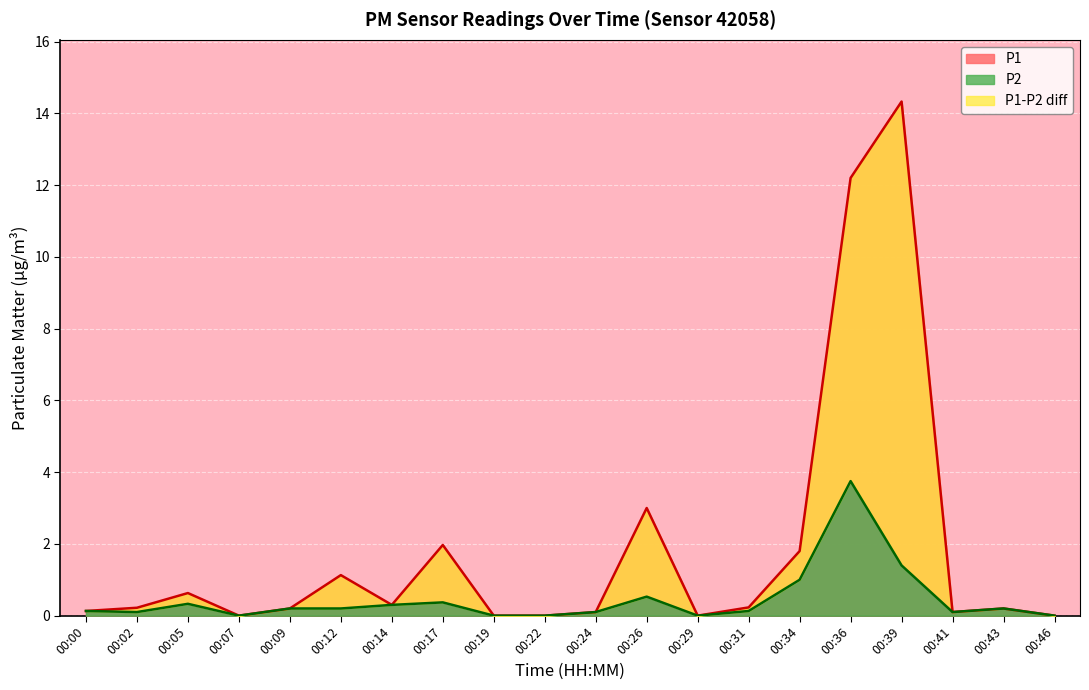

Which category has the lowest value in the P1 series?

00:07